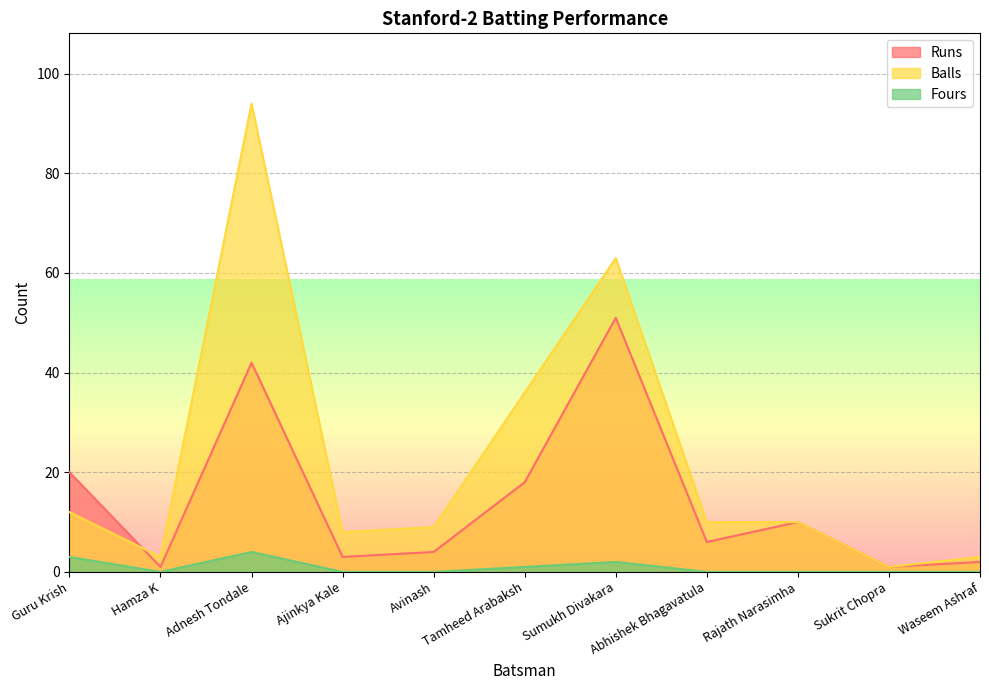

How many interior local valleys does the Balls series have?

3